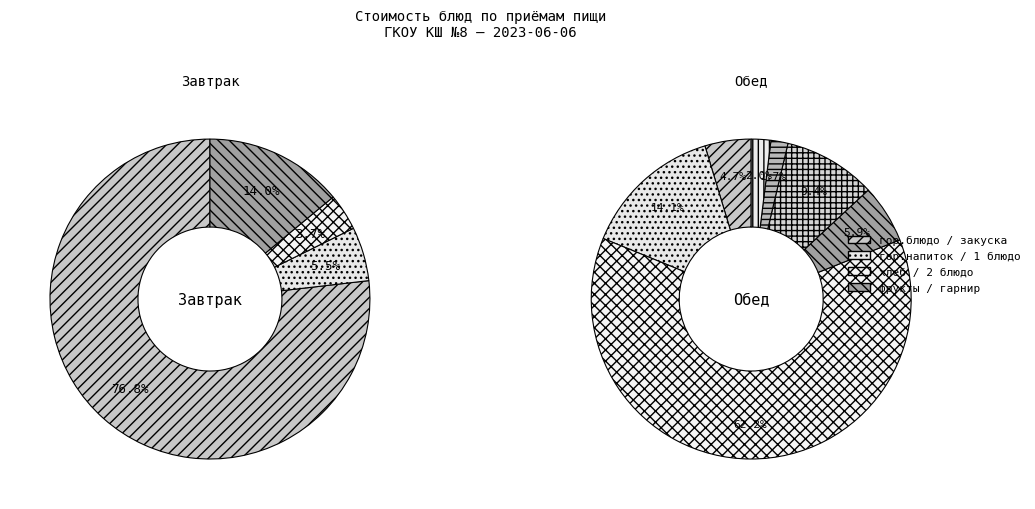

How many slices are in this pie chart?

11